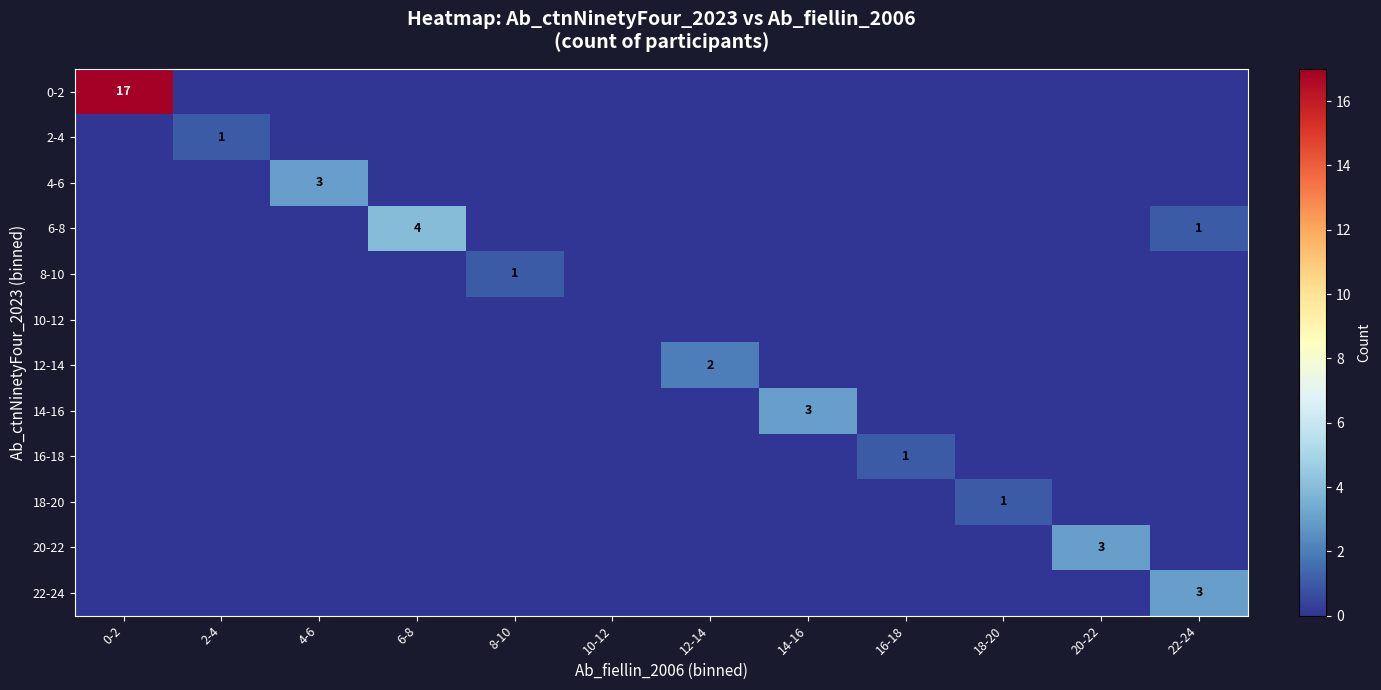

What is the spread (max minus min) of values at 14-16?

3